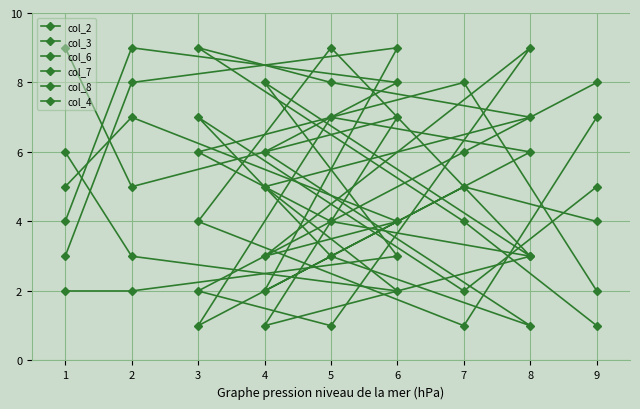

Rank the series at 4 from lowest to highest value.

col_4, col_3, col_2, col_7, col_8, col_6